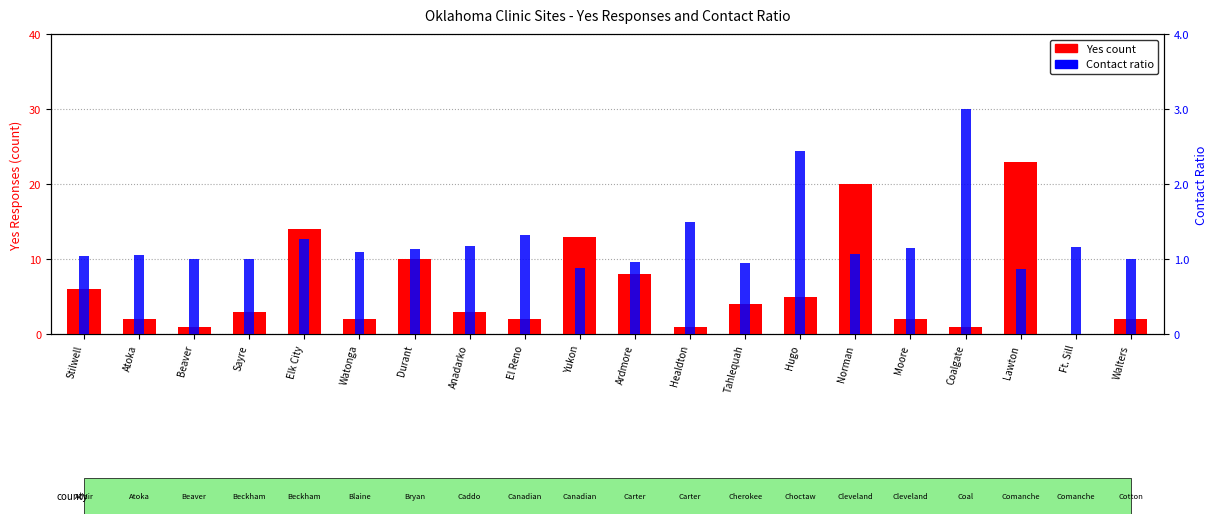

Between Beaver and Sayre, which series saw the biggest shift?

Yes count